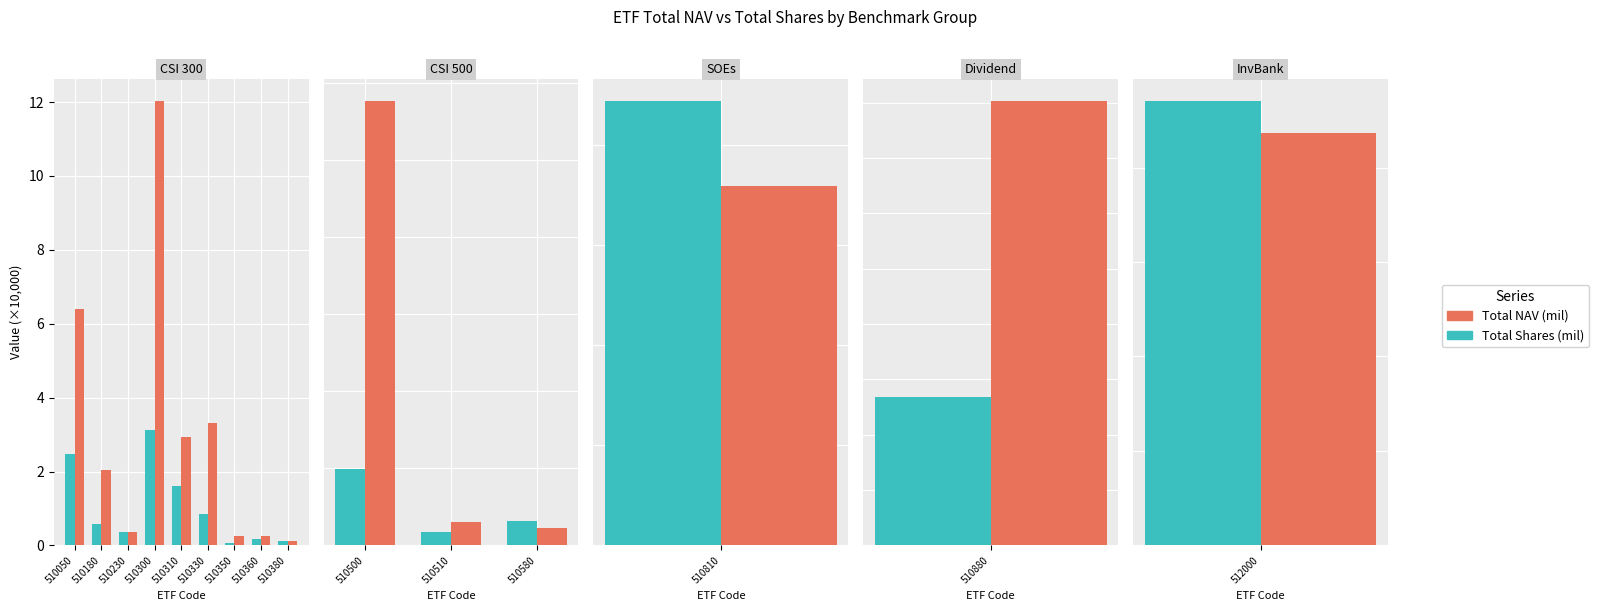

Which series has the widest spread of values?

Total NAV (mil)